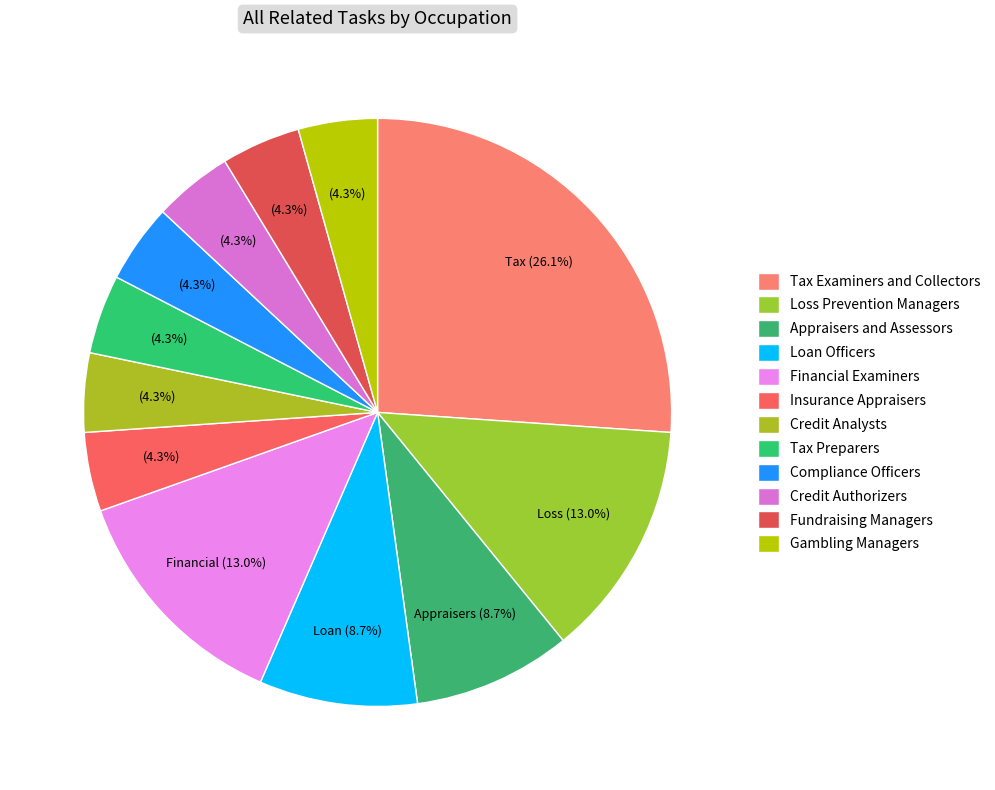

What is the largest slice in the pie chart?

Tax Examiners and Collectors